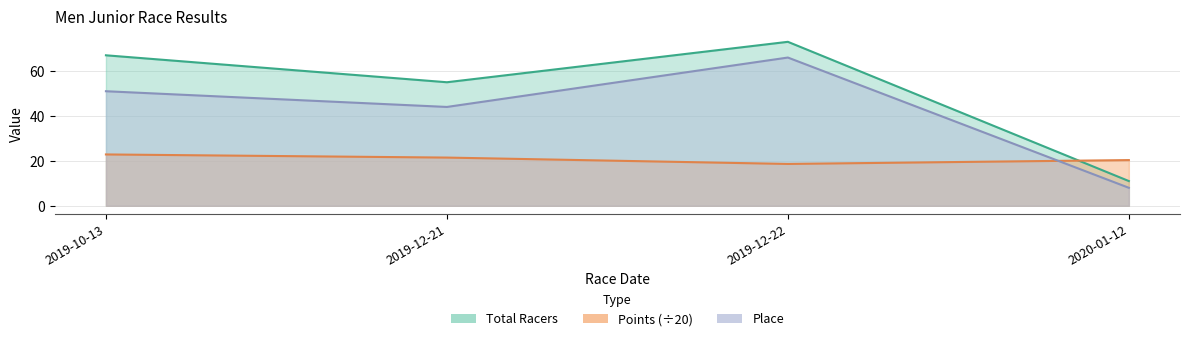

What is the sum of the Points values at 2020-01-12 and 2019-12-22?

39.0